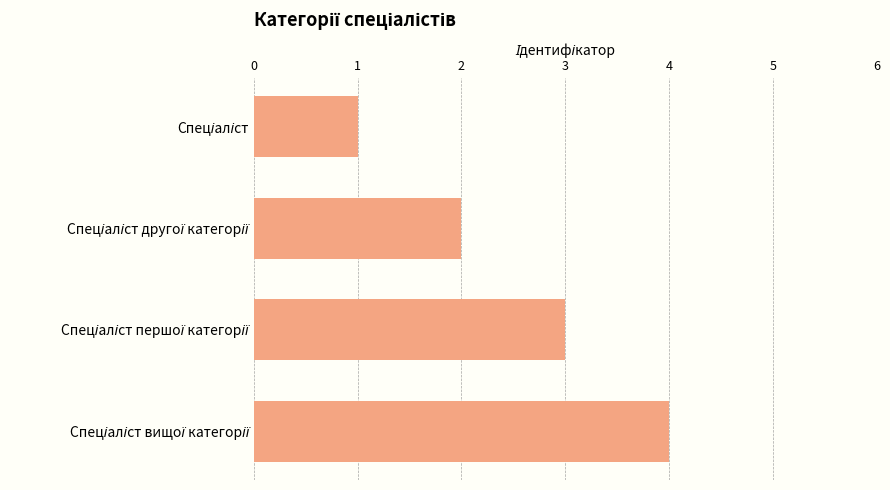

What is the greatest value displayed?

4